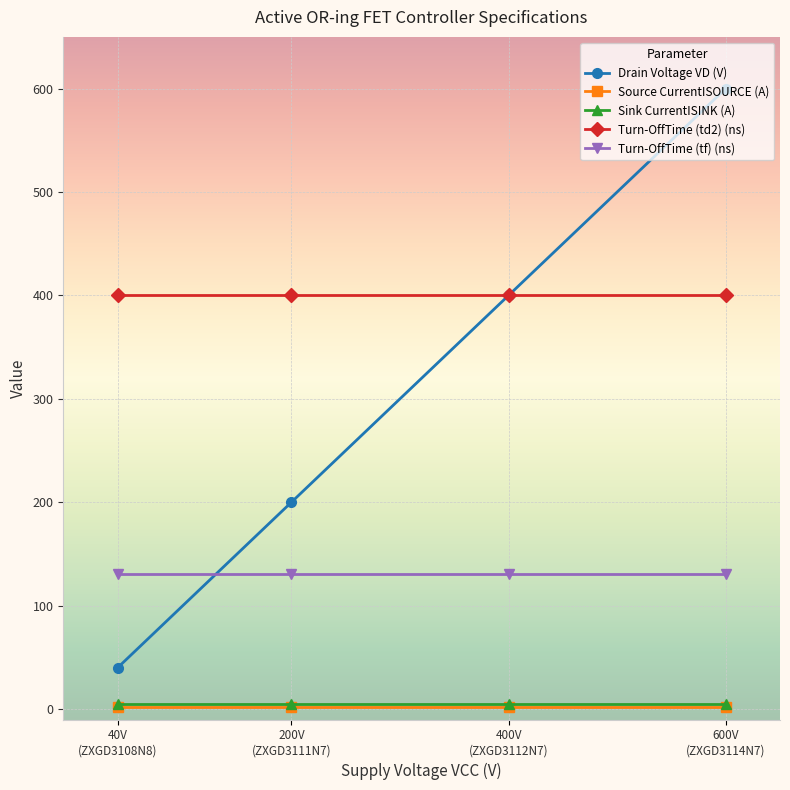

Which category has the highest value in the Drain Voltage VD (V) series?

600V
(ZXGD3114N7)